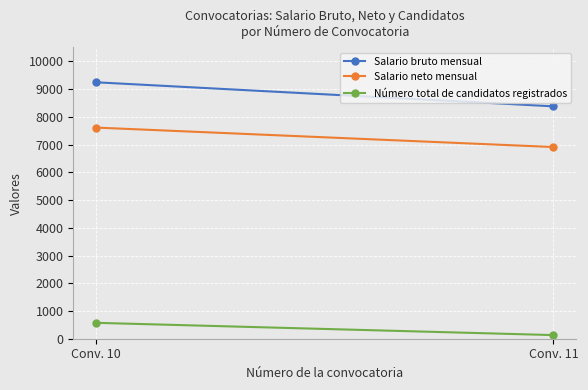

What is the average value of the Salario neto mensual series?

7262